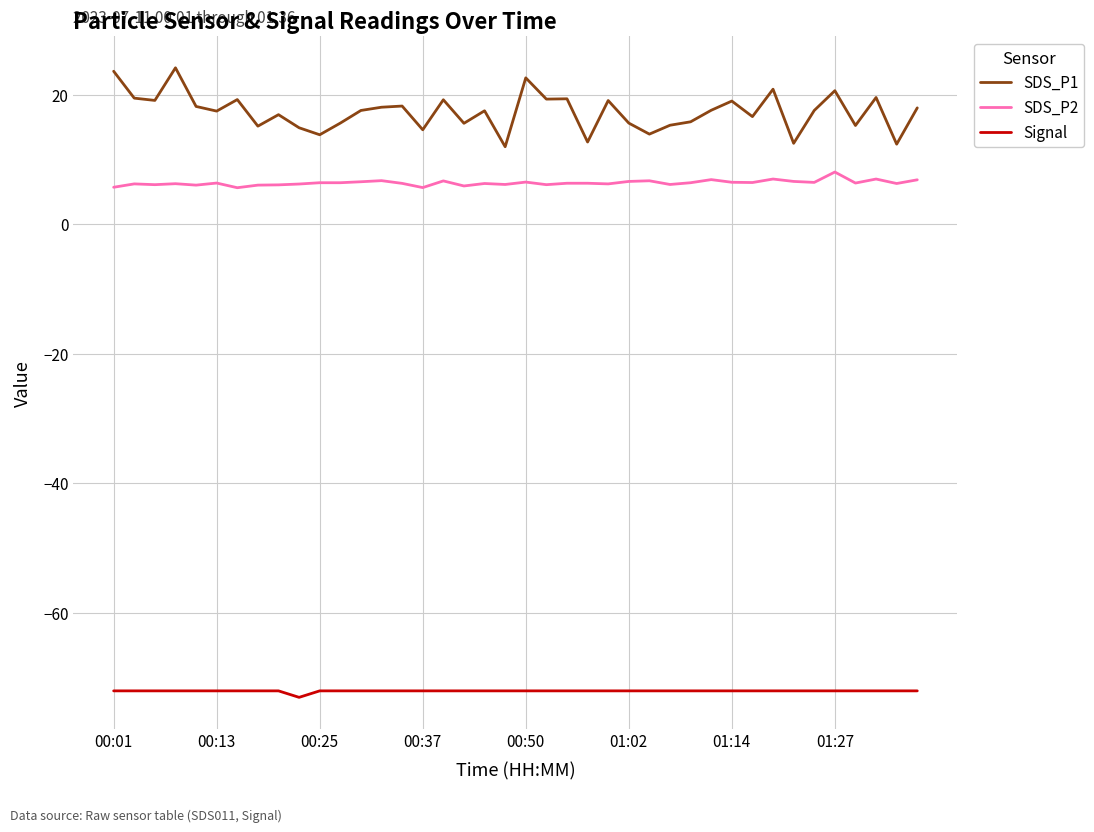

What is the difference between the second highest and minimum values in the Signal series?

1.0